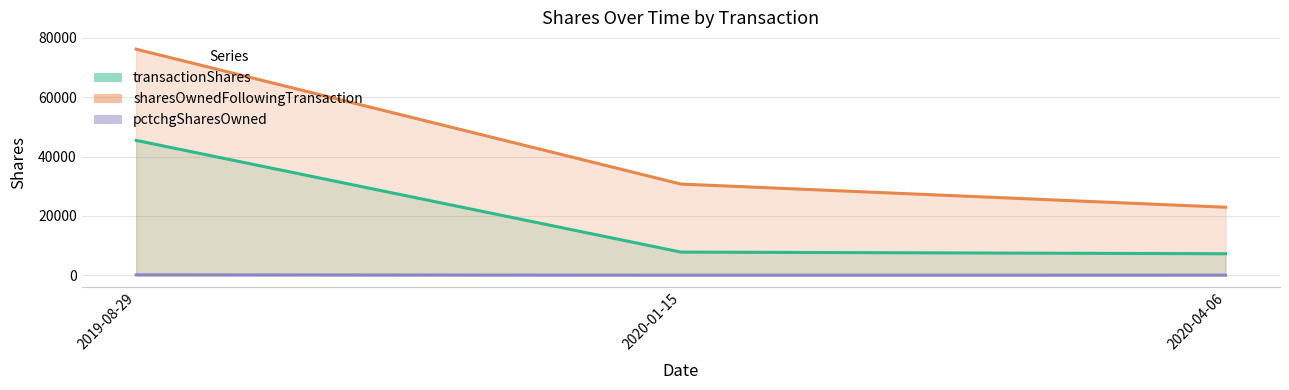

How many values in the pctchgSharesOwned series are below 46?

1